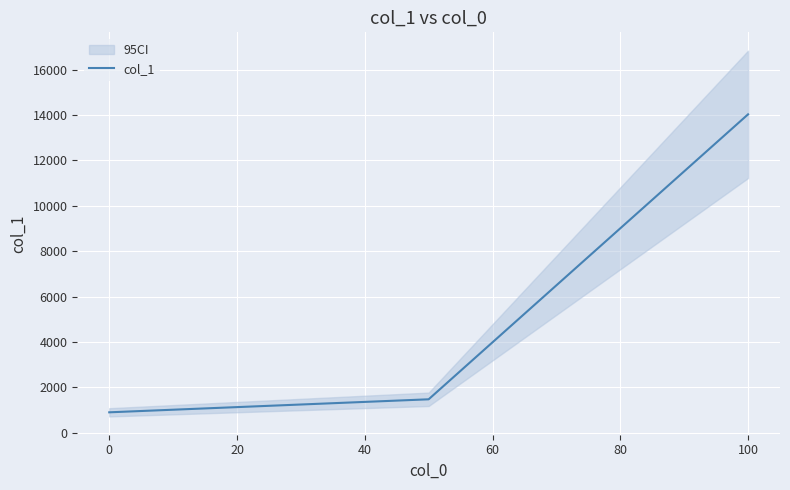

The value of col_1 at 100 is 3328. True or false?

False